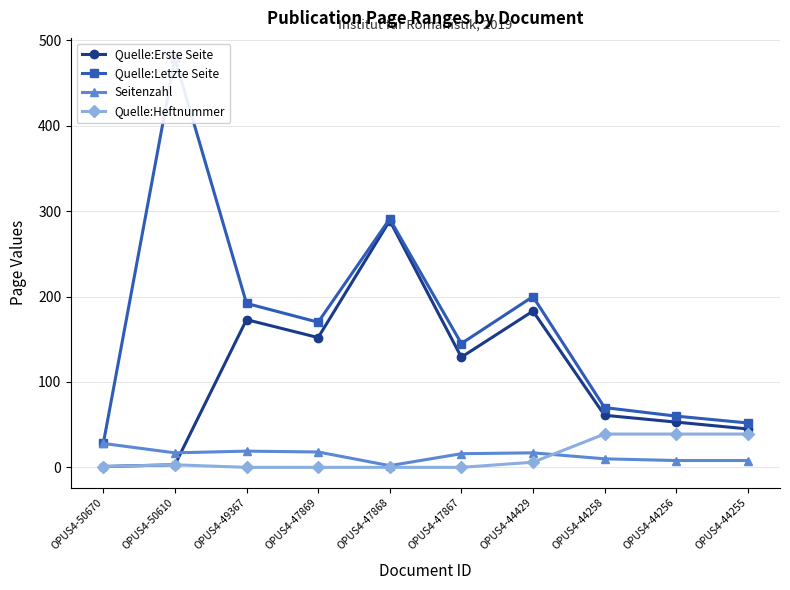

True or false: Seitenzahl and Quelle:Erste Seite intersect in this chart.

True